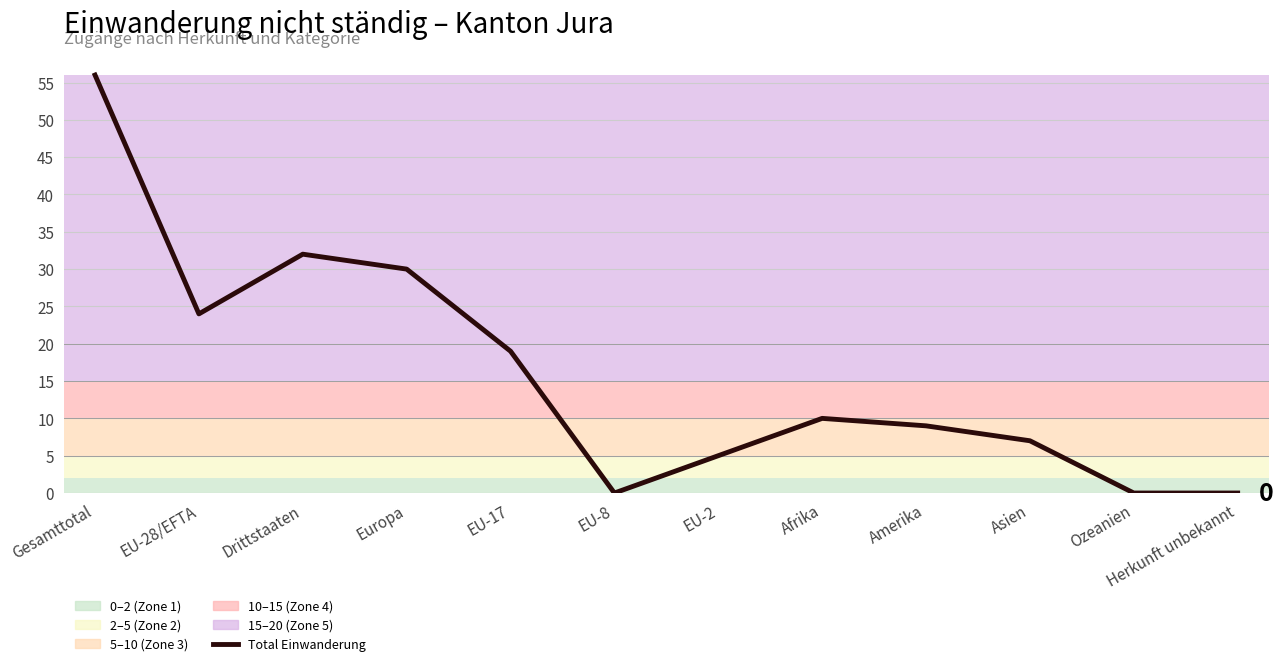

How many data points does each series have?

12